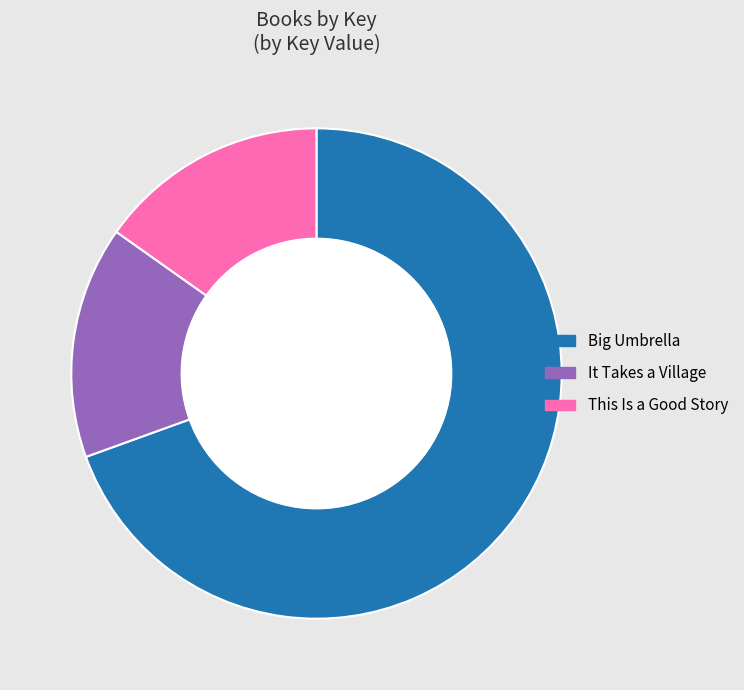

How many slices are in this pie chart?

3